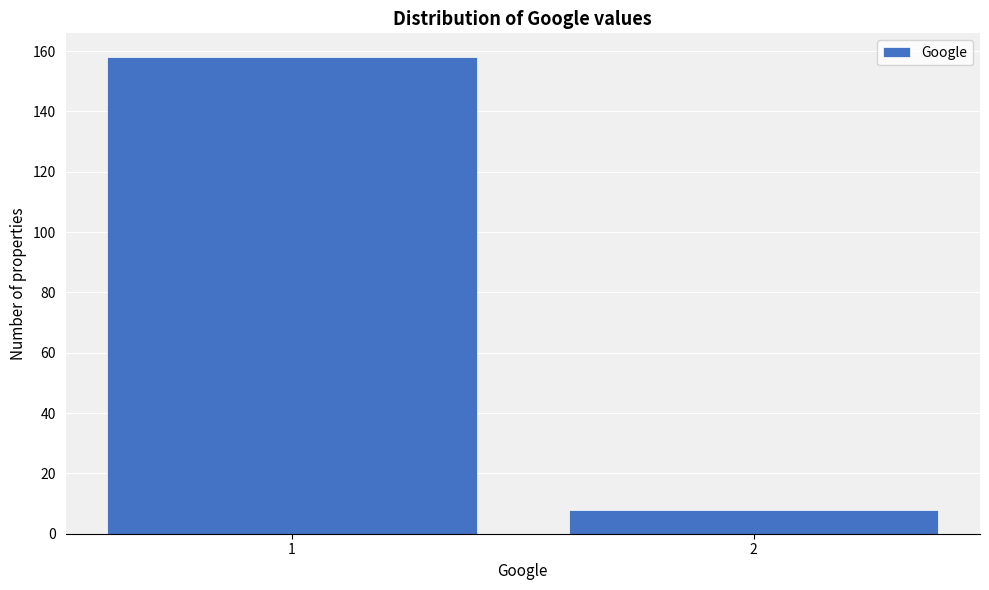

Reading left to right, transcribe all the data shown in this chart.

1=158	2=8